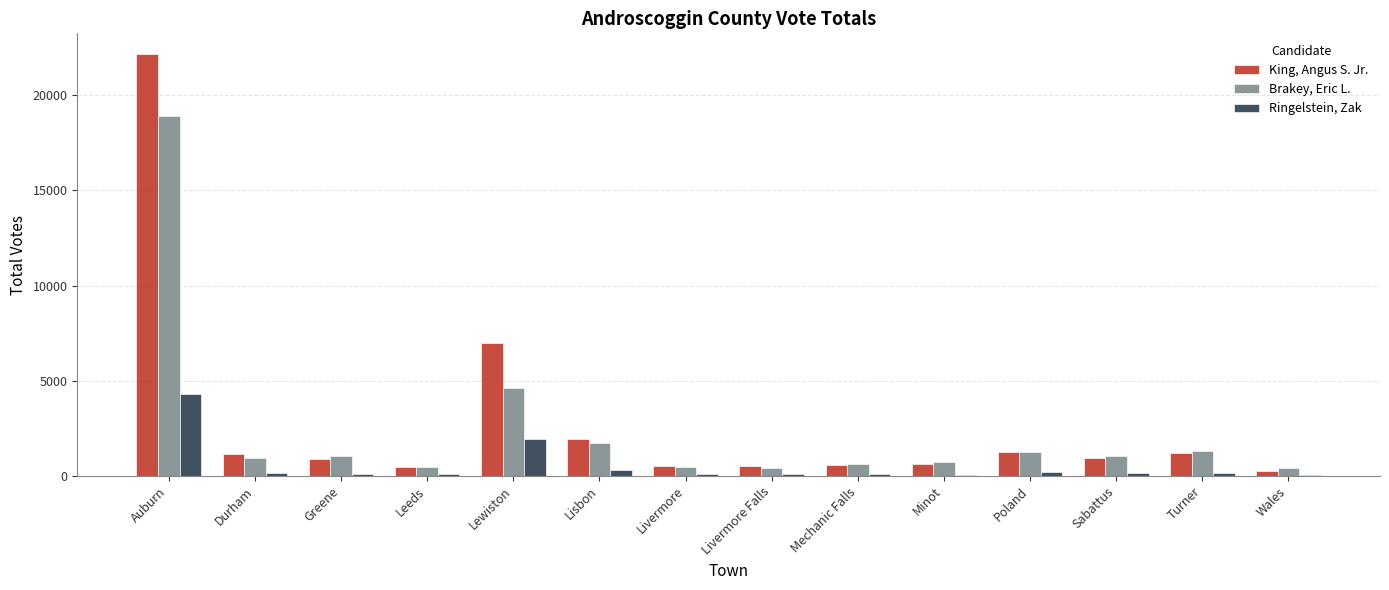

What is the maximum value for King, Angus S. Jr.?

22150